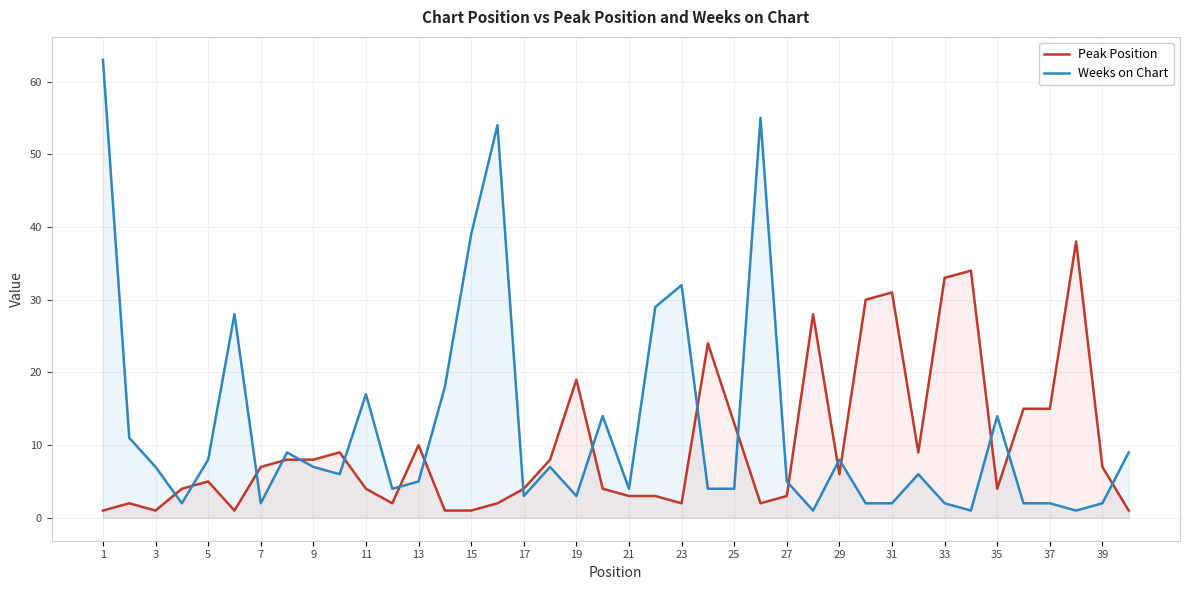

Where is Weeks on Chart nearest to the value 32?

23